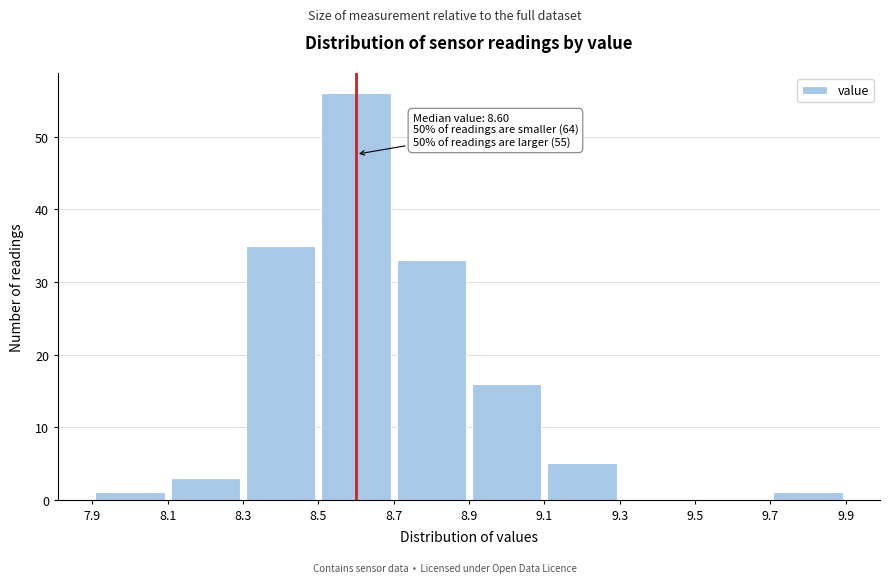

Which range on the x-axis has the tallest bar?

8.5 to 8.7